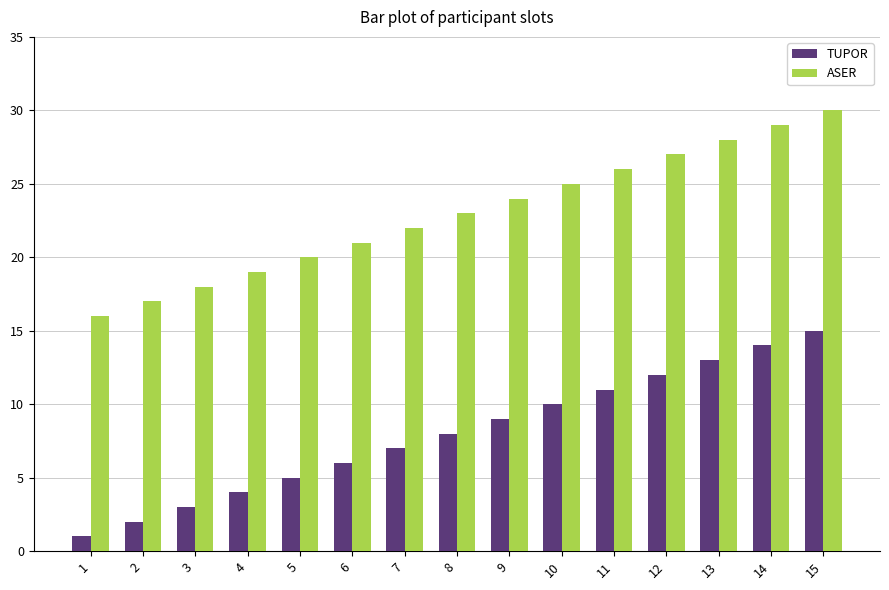

At which label does ASER reach its peak?

15